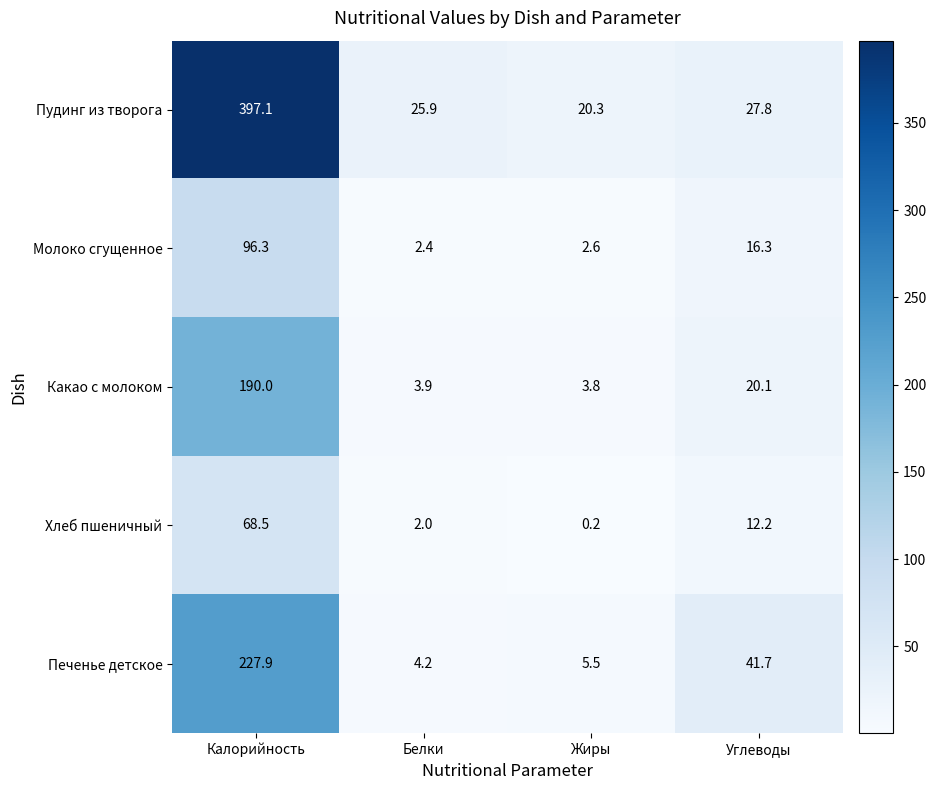

Read the Молоко сгущенное value at Углеводы.

16.3